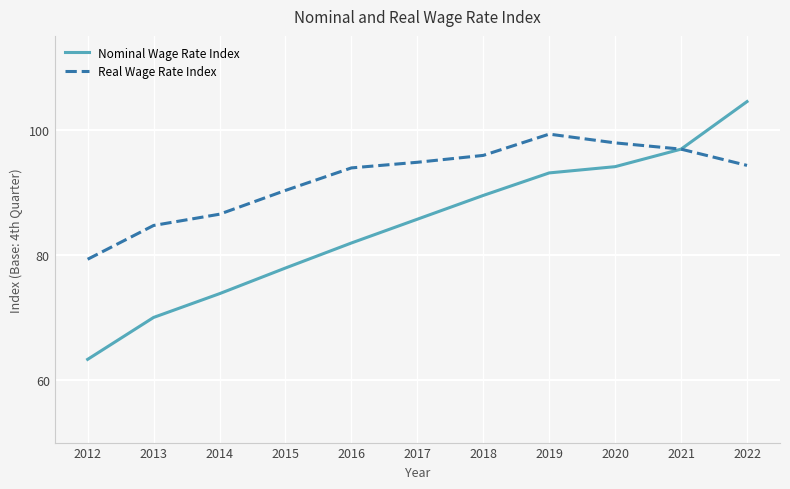

Which series has the largest total across all categories?

Real Wage Rate Index